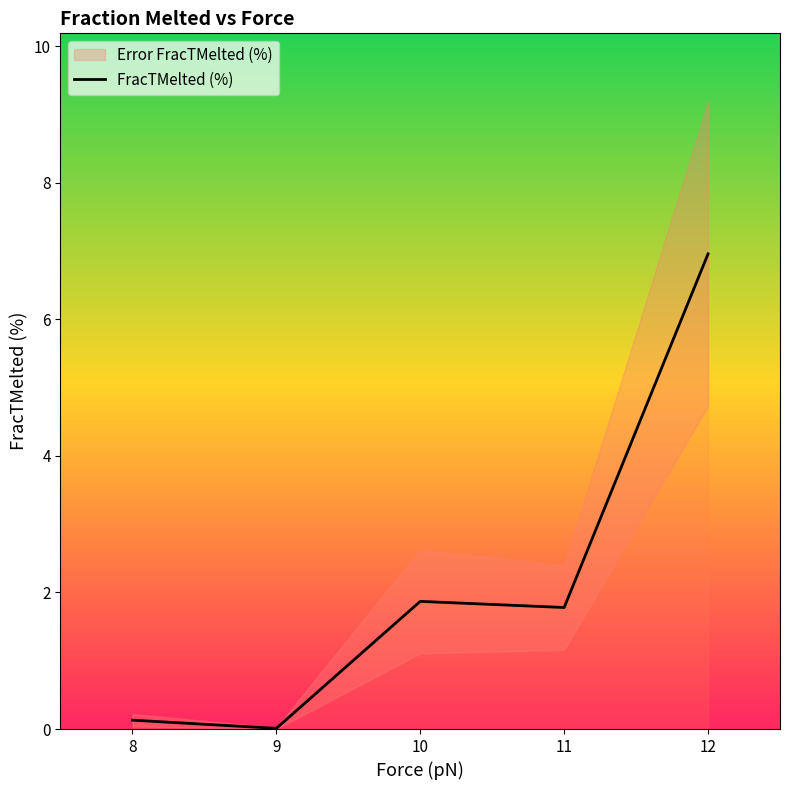

The value at 10 is 2.5. True or false?

False